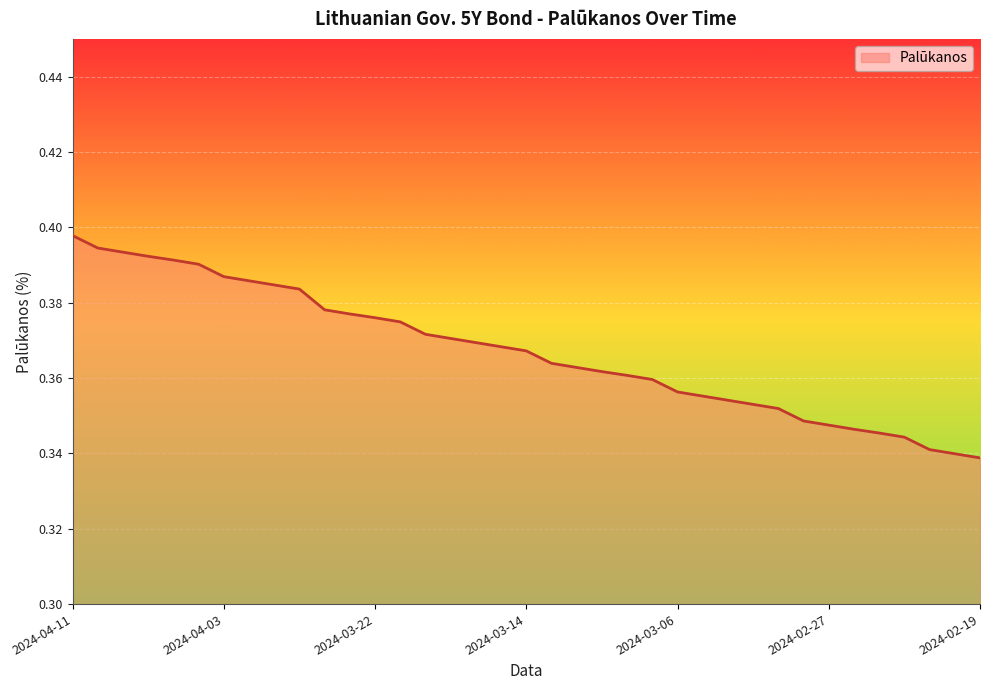

How many categories are shown in the chart?

37